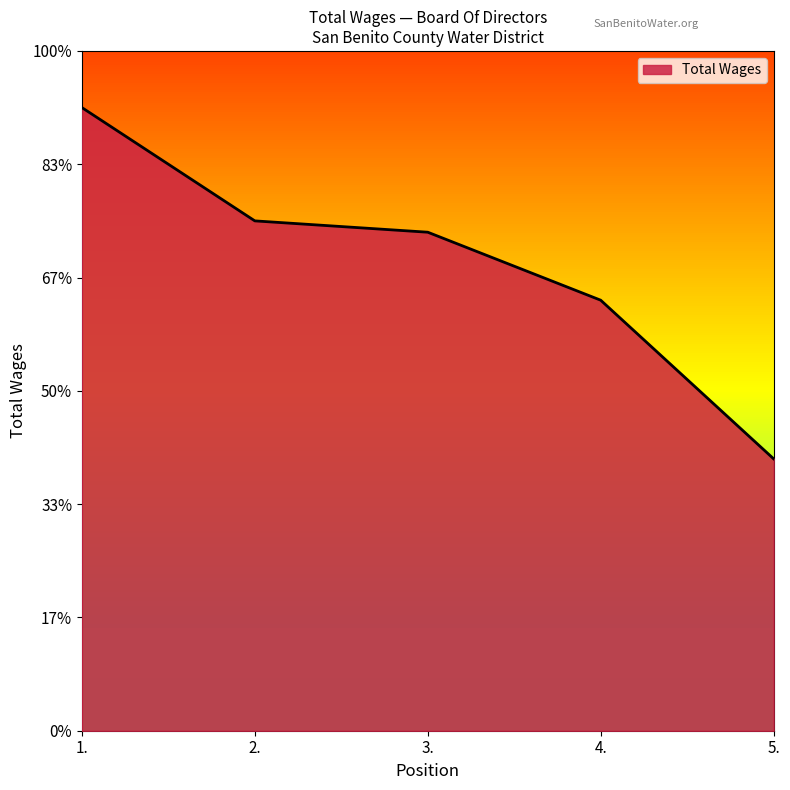

True or false: the data shows 3232 at 3..

False